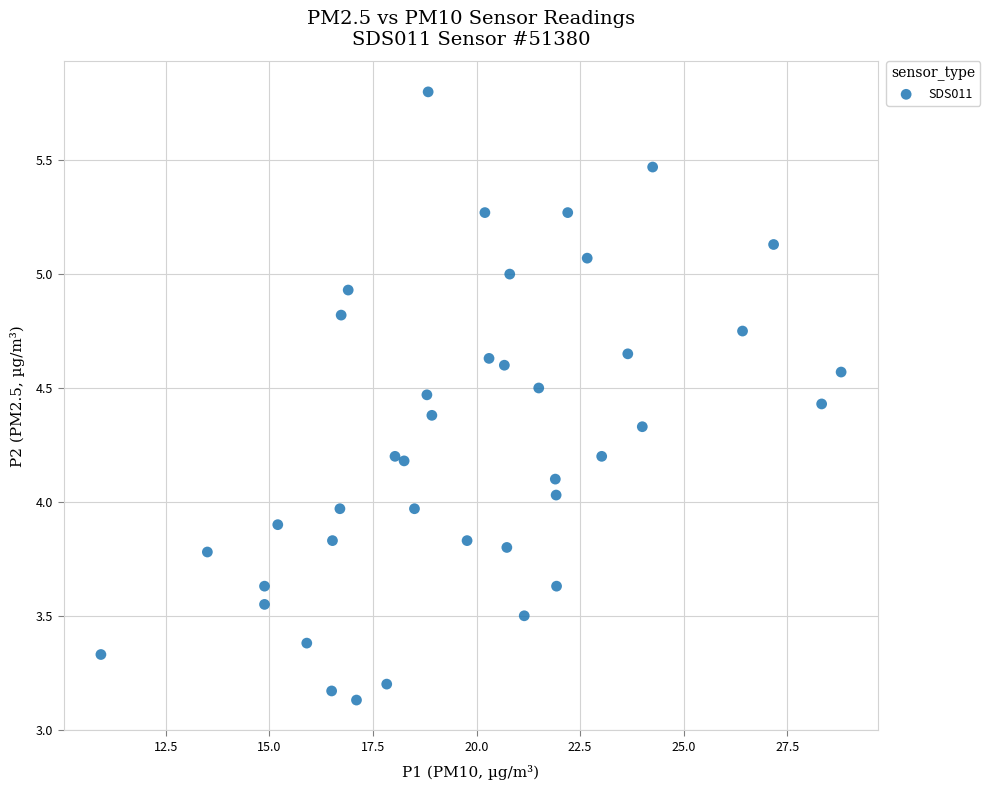

What is the range of Y values (max minus min)?

2.7